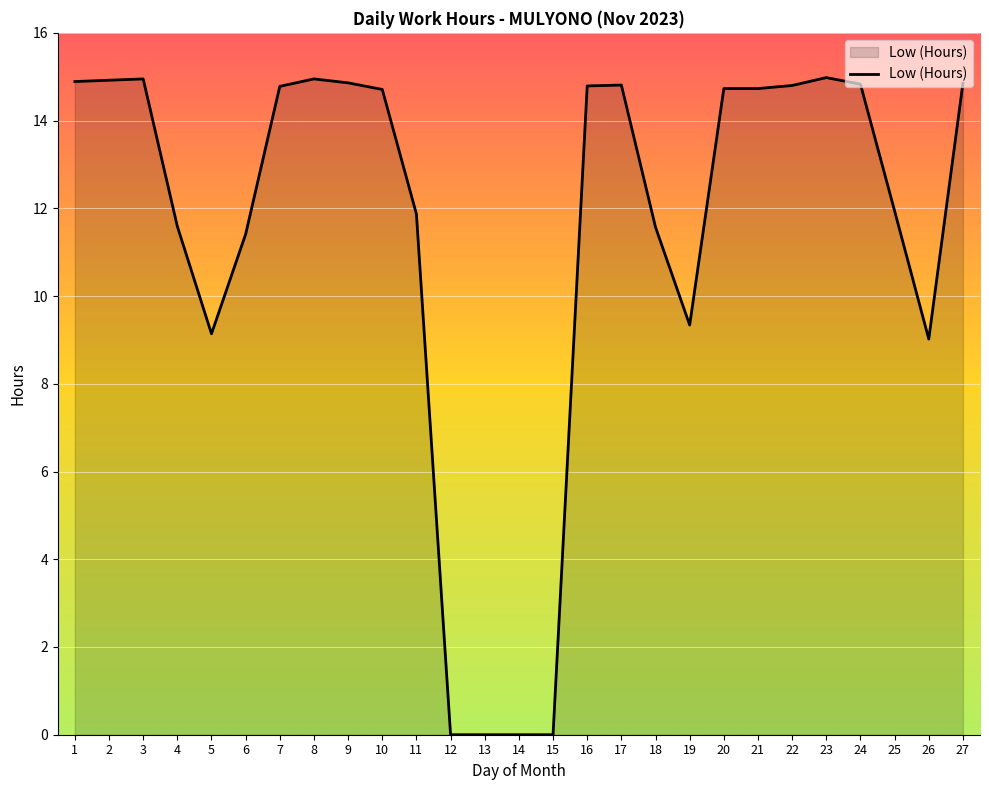

What is the greatest value displayed?

15.0